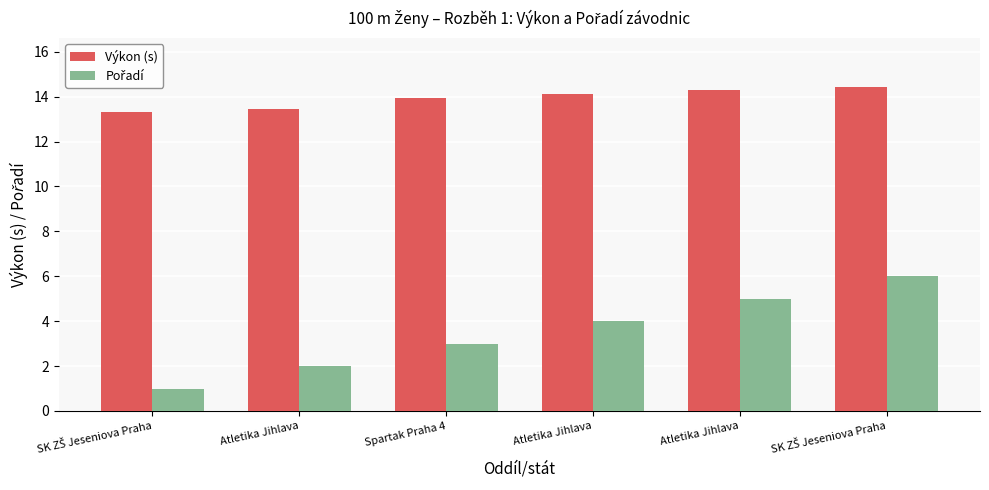

What is the minimum value shown in the chart?

1.0